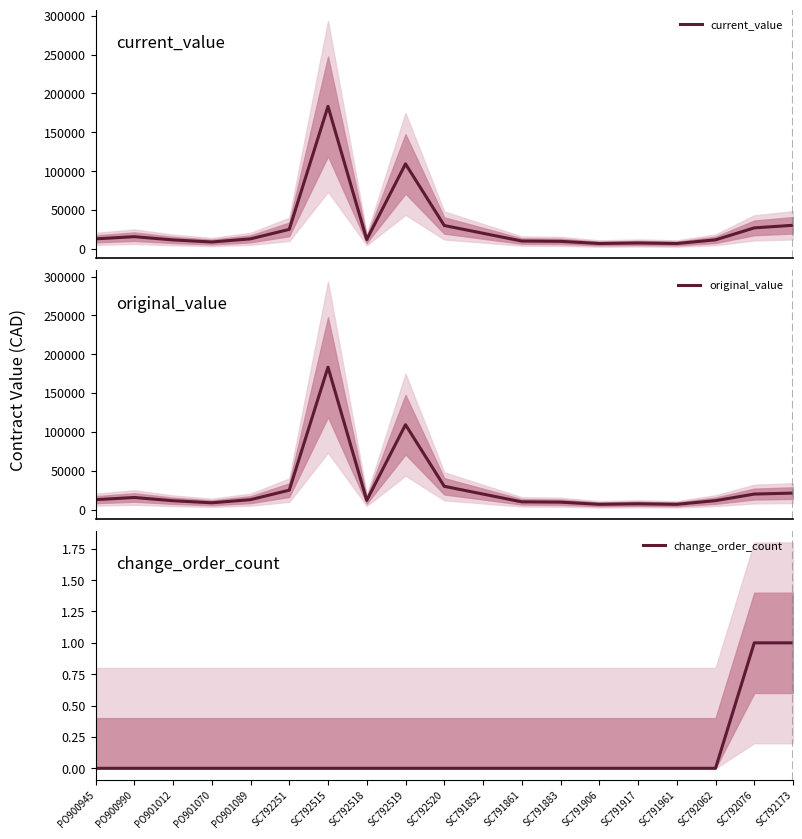

List the series in order of their peak value, lowest first.

change_order_count, current_value, original_value